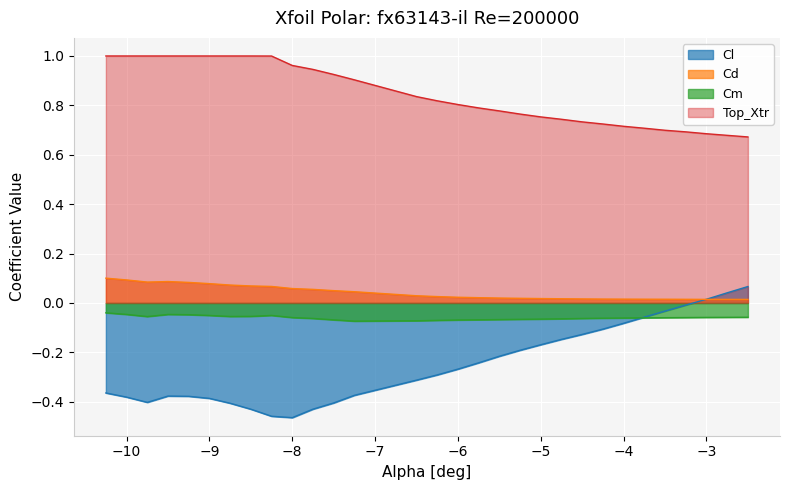

At how many categories does at least one series exceed 0?

30